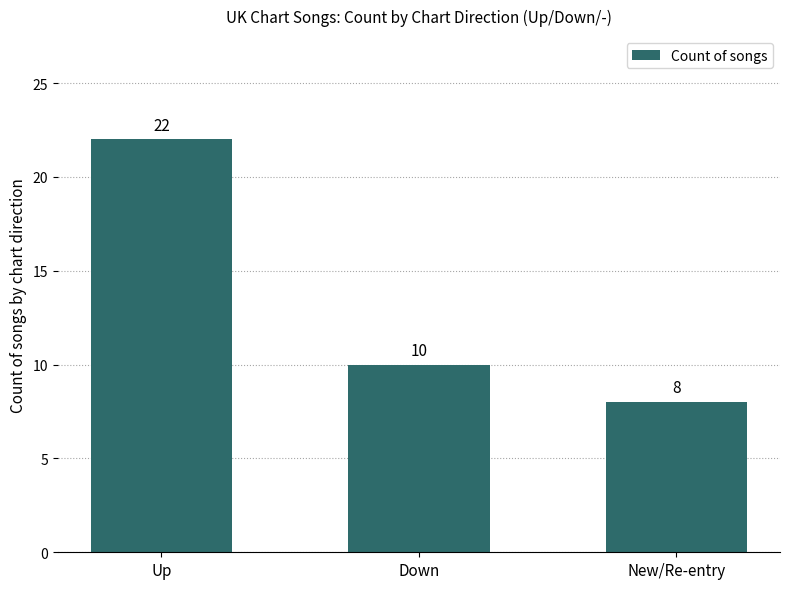

Does the chart contain any negative values?

No